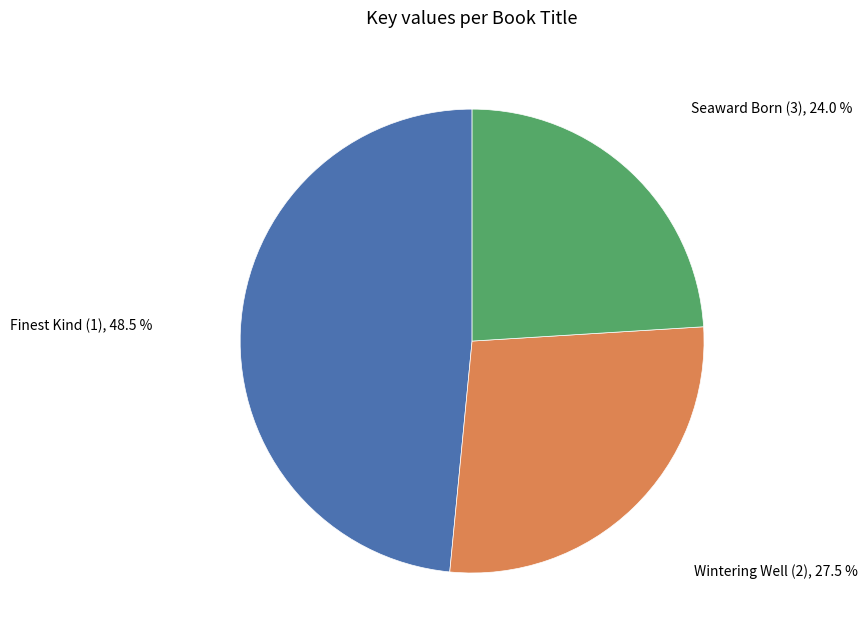

True or false: Seaward Born (3) accounts for 24% of the total.

True